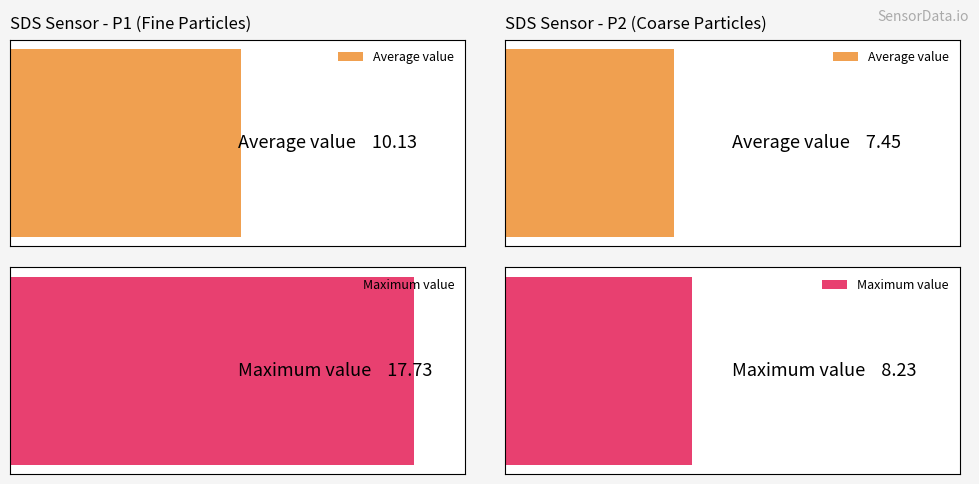

What is the maximum value shown in the chart?

17.7